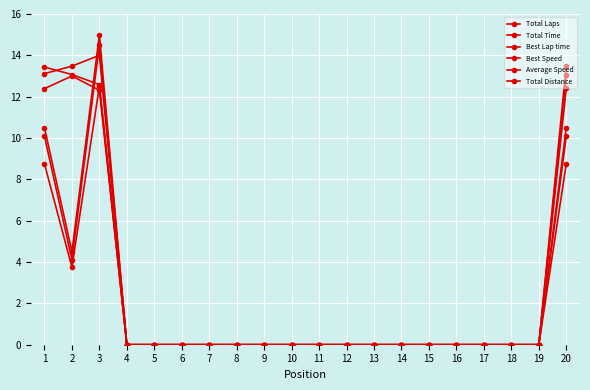

Count the number of categories in the chart.

20